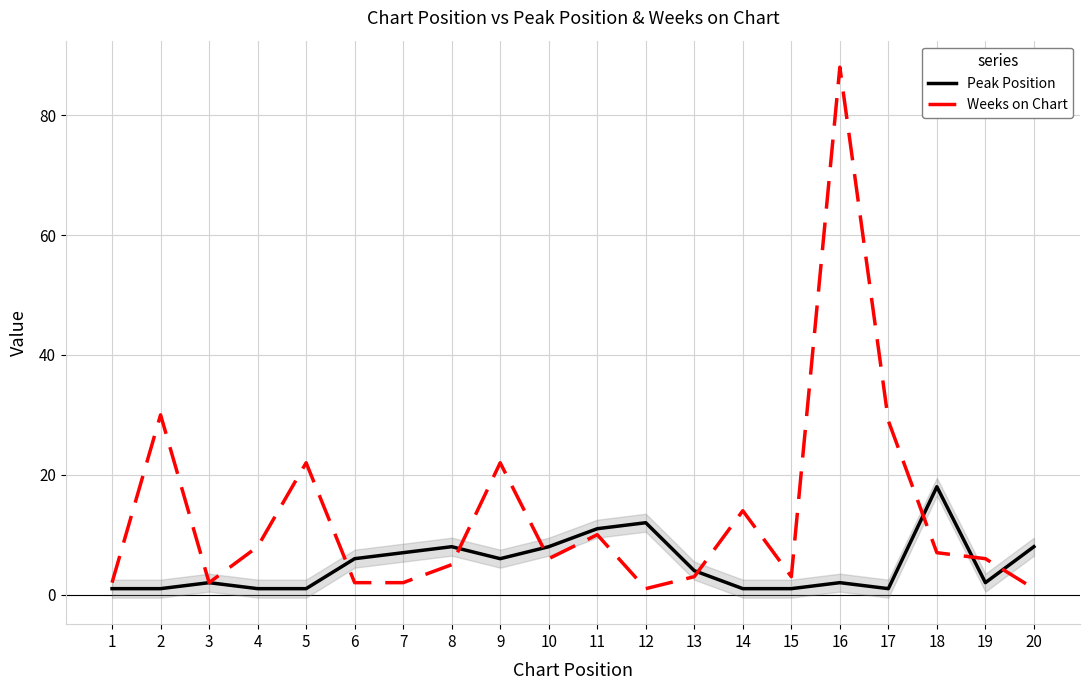

Which series has the largest range (max minus min)?

Weeks on Chart